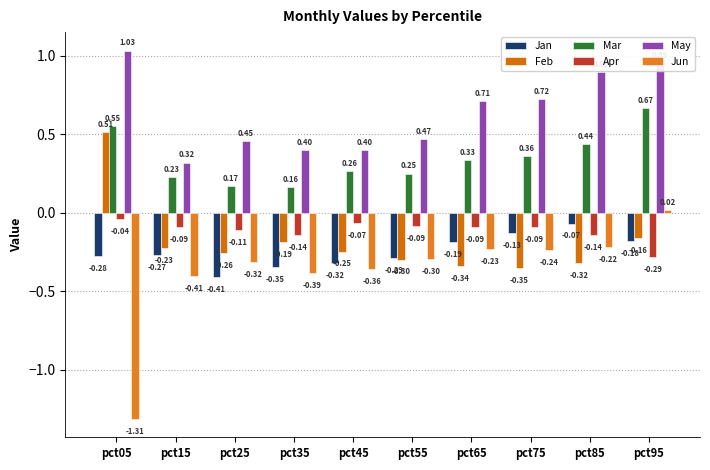

Reading left to right, list all the values displayed in this chart.

Jan: -0.3	-0.3	-0.4	-0.3	-0.3	-0.3	-0.2	-0.1	-0.1	-0.2
Feb: 0.5	-0.2	-0.3	-0.2	-0.2	-0.3	-0.3	-0.4	-0.3	-0.2
Mar: 0.6	0.2	0.2	0.2	0.3	0.2	0.3	0.4	0.4	0.7
Apr: -0.0	-0.1	-0.1	-0.1	-0.1	-0.1	-0.1	-0.1	-0.1	-0.3
May: 1.0	0.3	0.5	0.4	0.4	0.5	0.7	0.7	0.9	1.0
Jun: -1.3	-0.4	-0.3	-0.4	-0.4	-0.3	-0.2	-0.2	-0.2	0.0